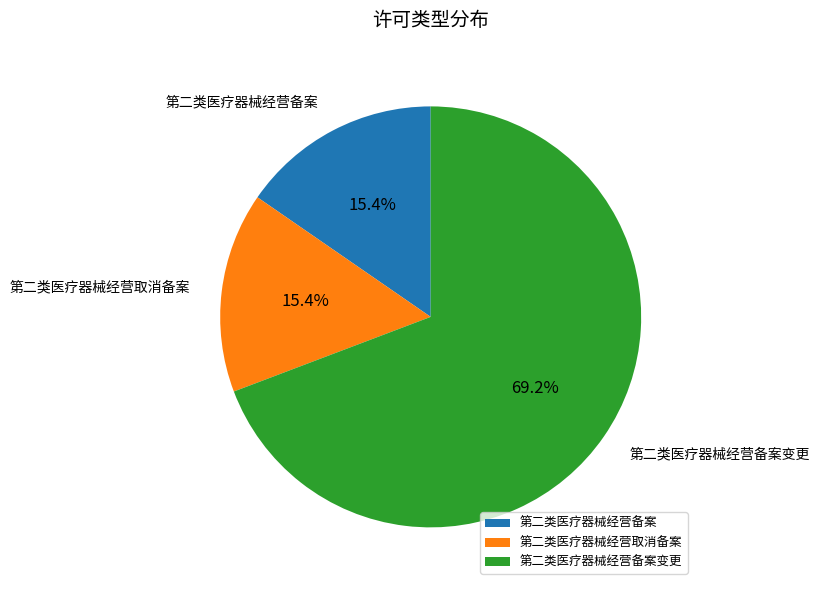

To the nearest percent, what percentage of the pie is 第二类医疗器械经营备案变更?

69%